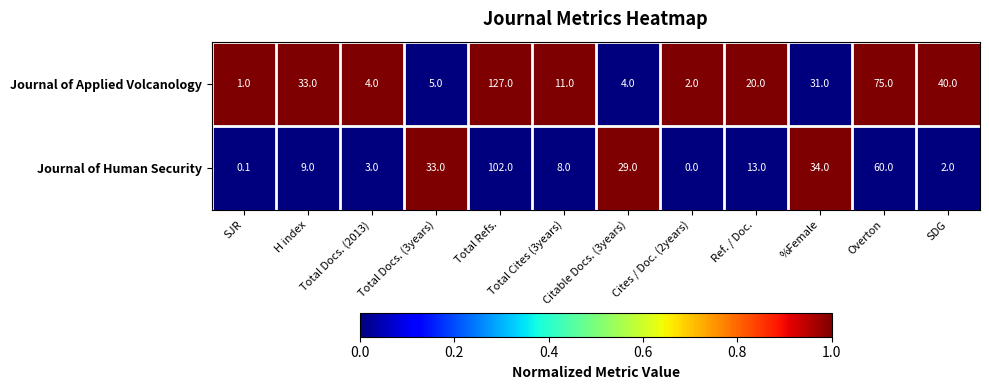

How many categories are shown in the chart?

12